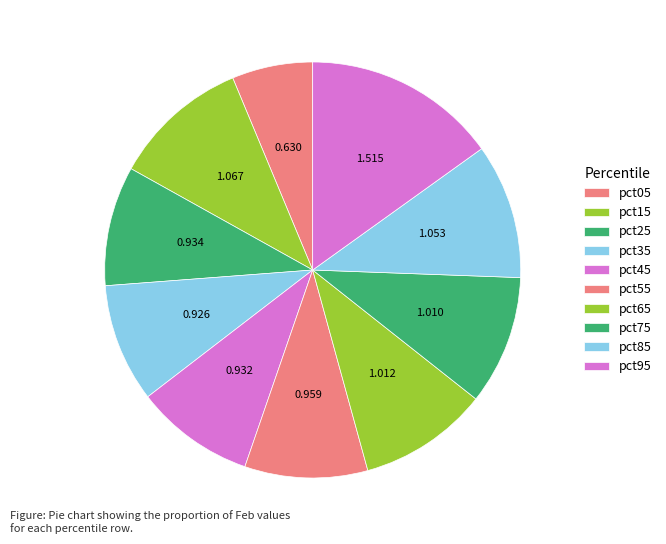

To the nearest percent, what is the difference between the pct55 and pct85 slice percentages?

1%